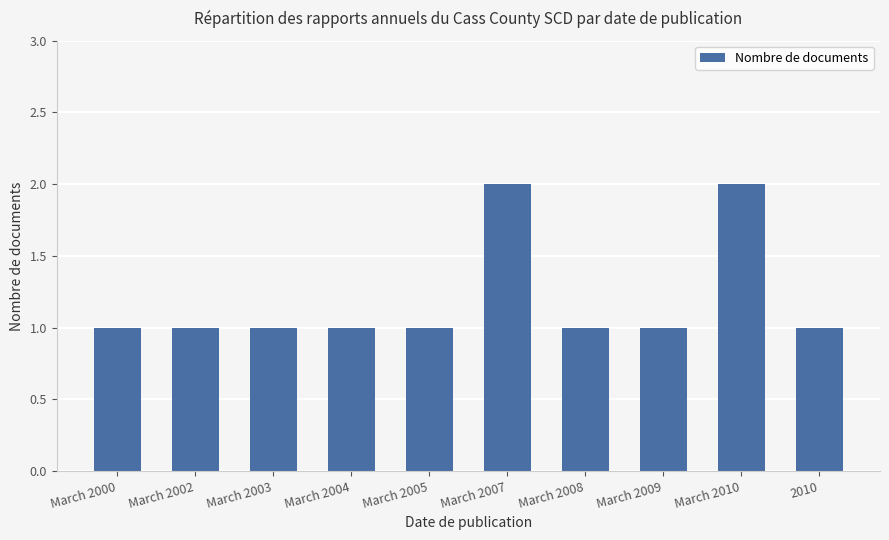

What is the sum of all values?

12